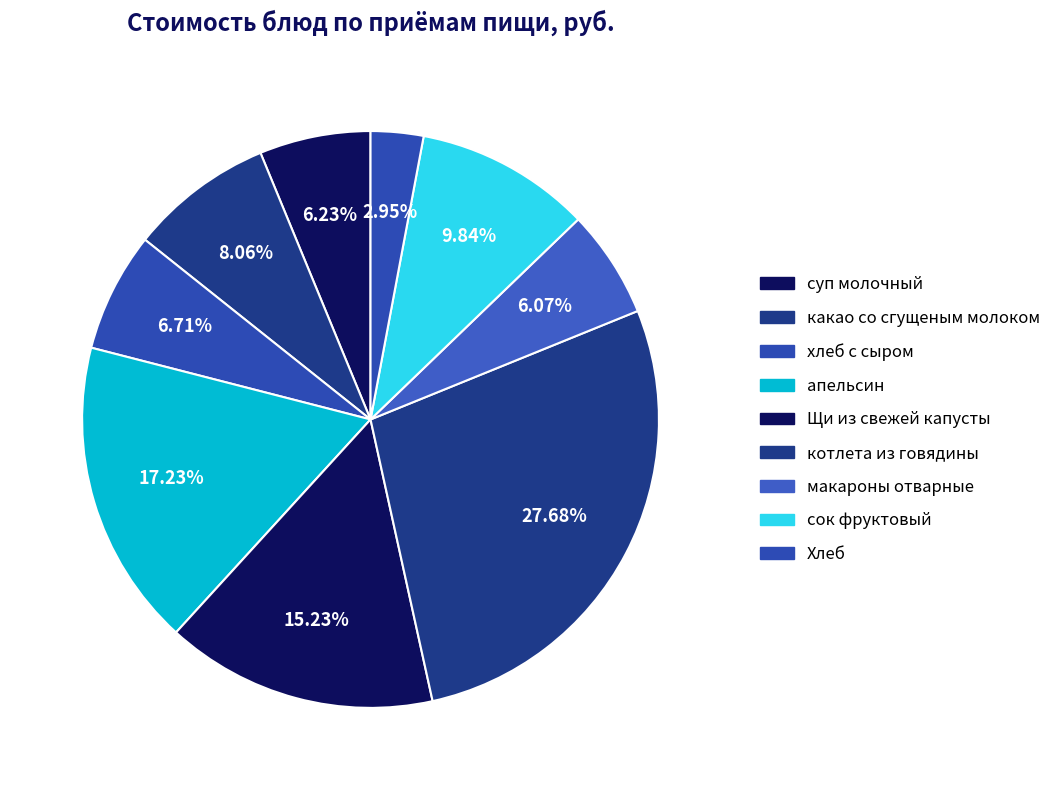

Rank the categories by value from lowest to highest.

Хлеб, макароны отварные, суп молочный, хлеб с сыром, какао со сгущеным молоком, сок фруктовый, Щи из свежей капусты, апельсин, котлета из говядины